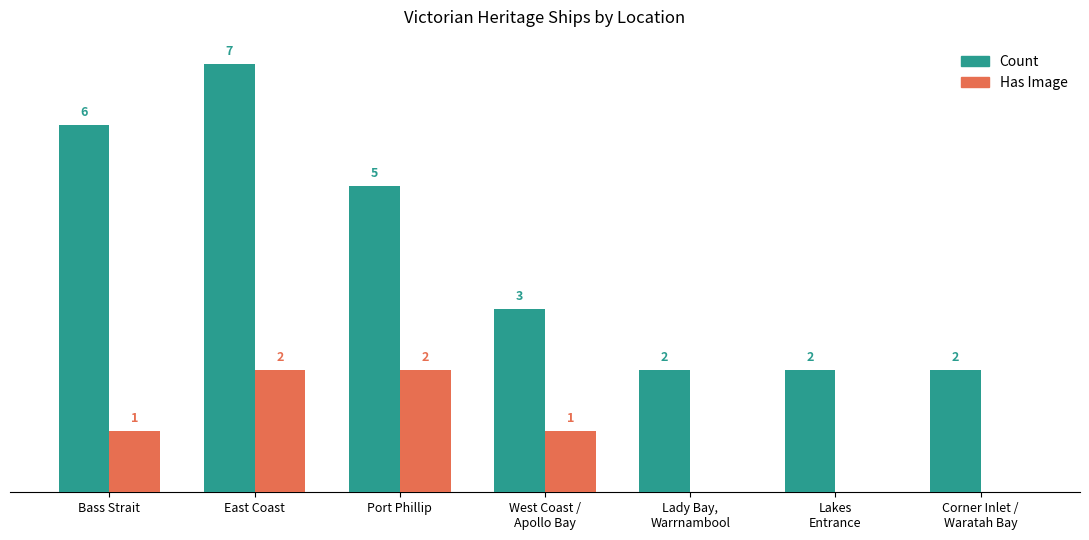

At which label does Count reach its peak?

East Coast